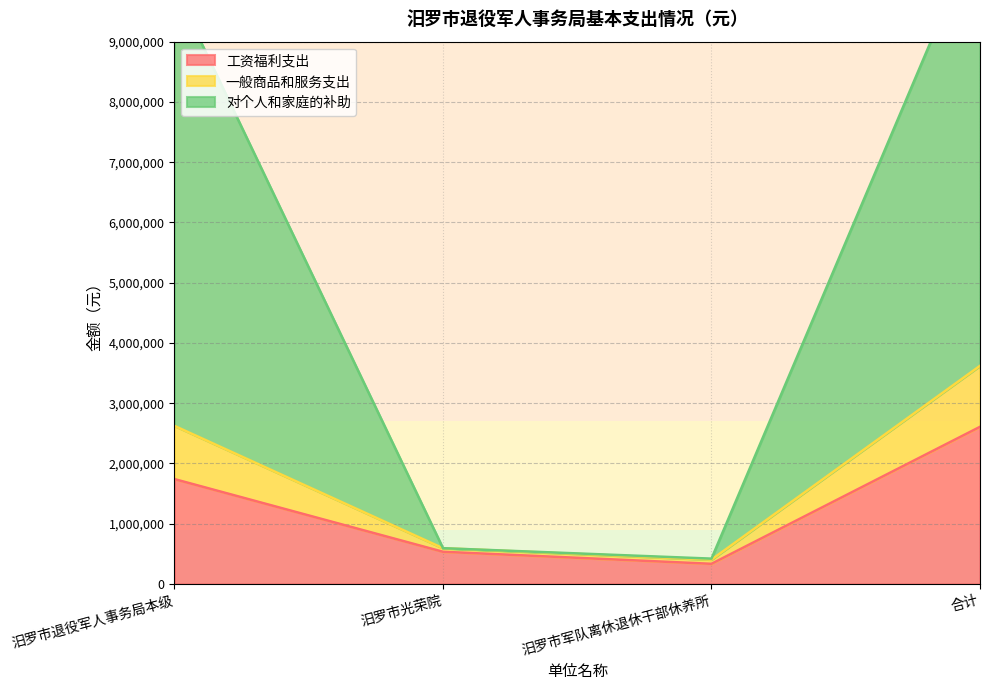

At which category does 工资福利支出 reach its first local valley?

汨罗市军队离休退休干部休养所